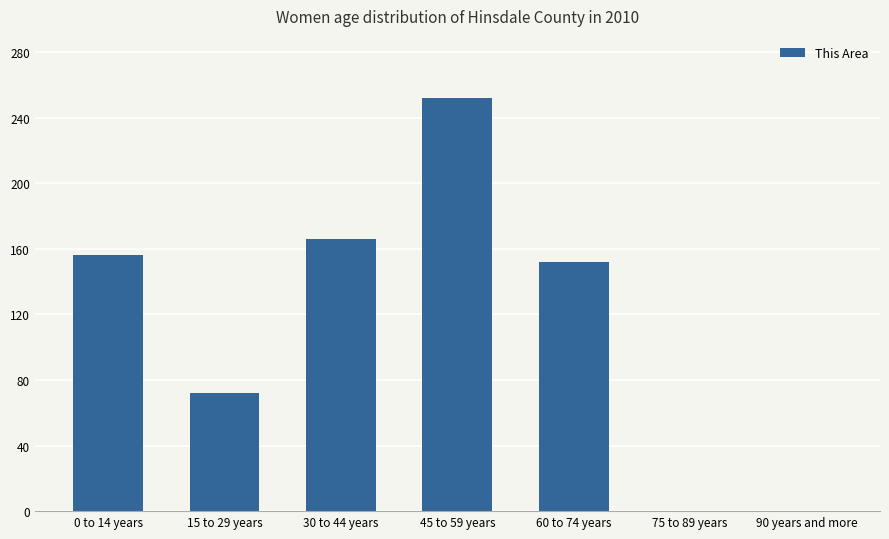

Reading left to right, transcribe all the data shown in this chart.

0 to 14 years=156	15 to 29 years=72	30 to 44 years=166	45 to 59 years=252	60 to 74 years=152	75 to 89 years=0	90 years and more=0